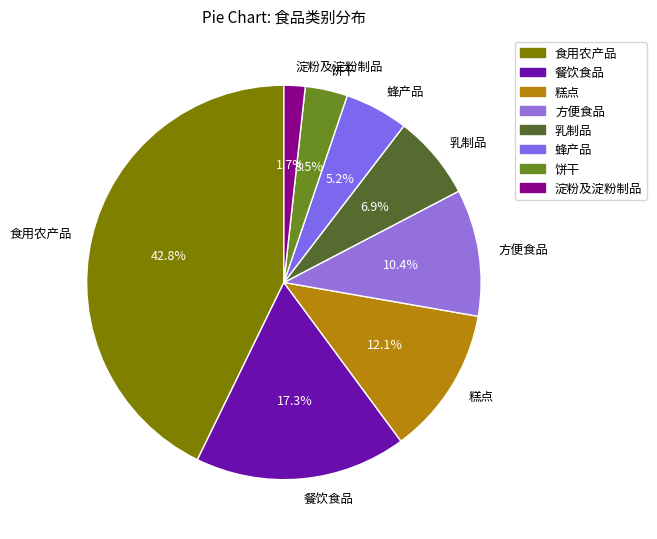

What is the total percentage of 淀粉及淀粉制品 and 饼干?

5.2%